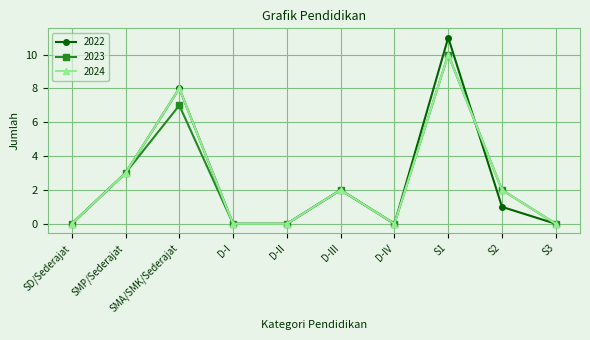

The value of 2023 at S3 is 0. True or false?

True